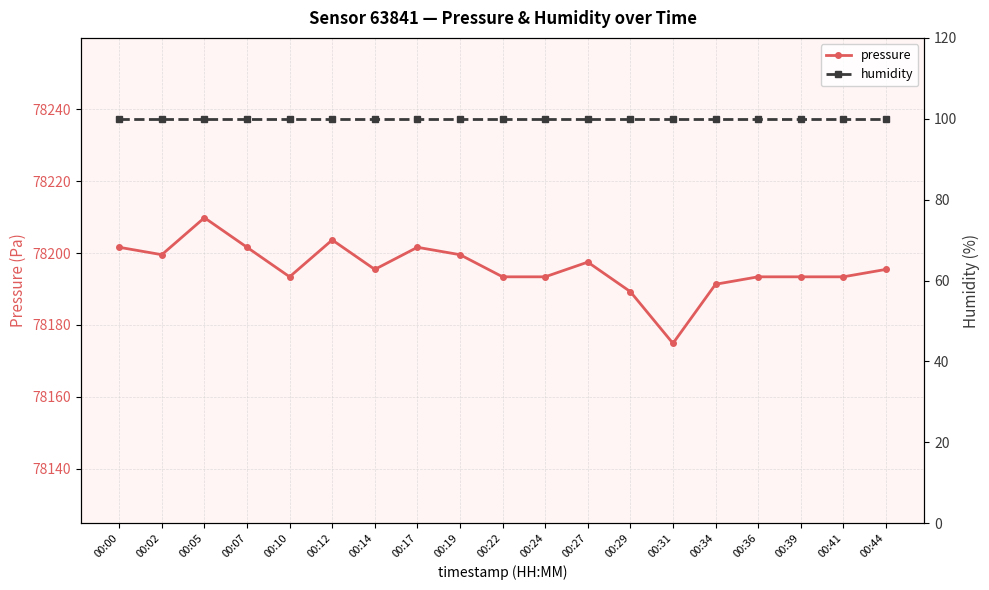

Which category has the lowest value in the humidity series?

00:00